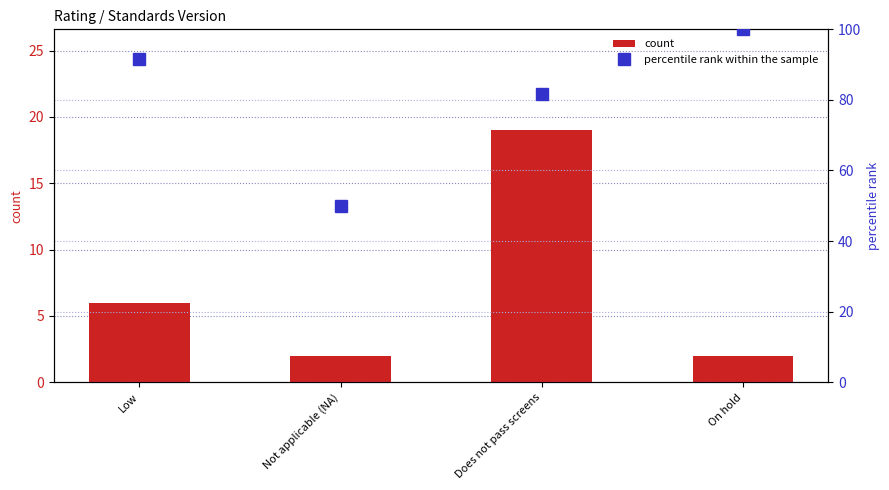

What is the greatest value displayed?

100.0